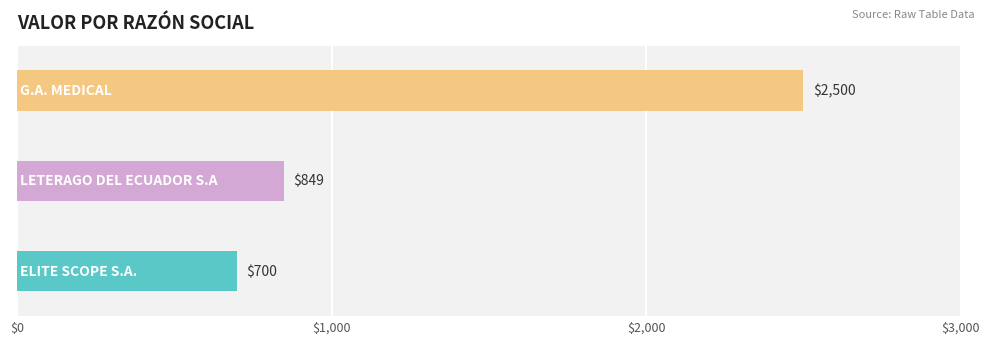

What is the maximum value shown in the chart?

2500